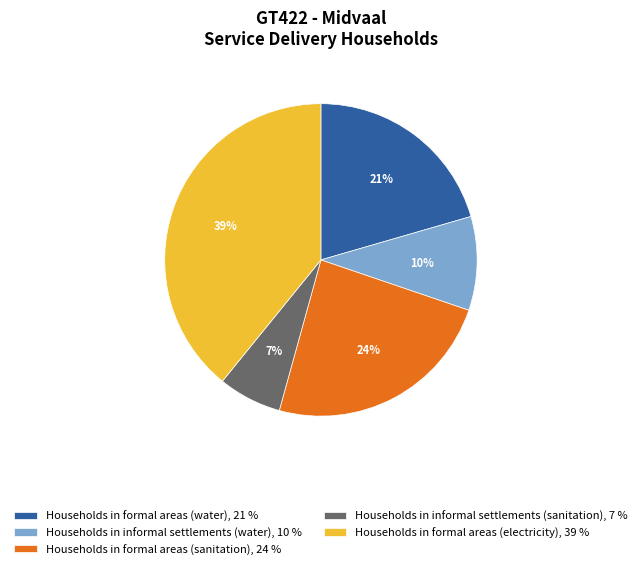

The Households in informal settlements (sanitation) slice represents 1% of the pie. True or false?

False